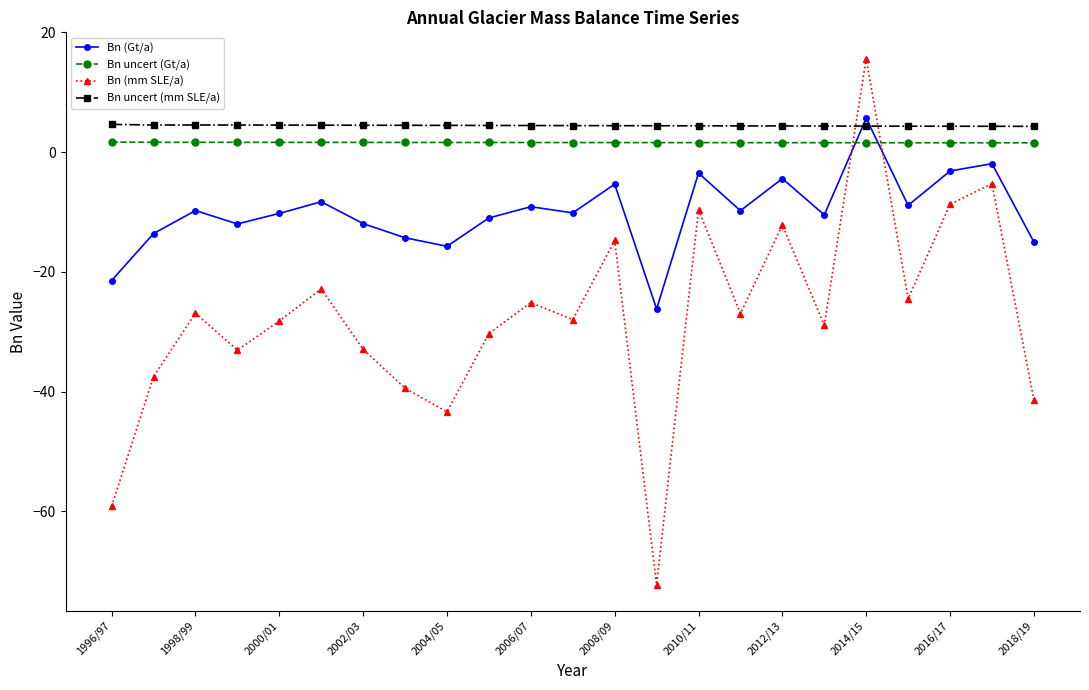

Which series has the largest range (max minus min)?

Bn (mm SLE/a)